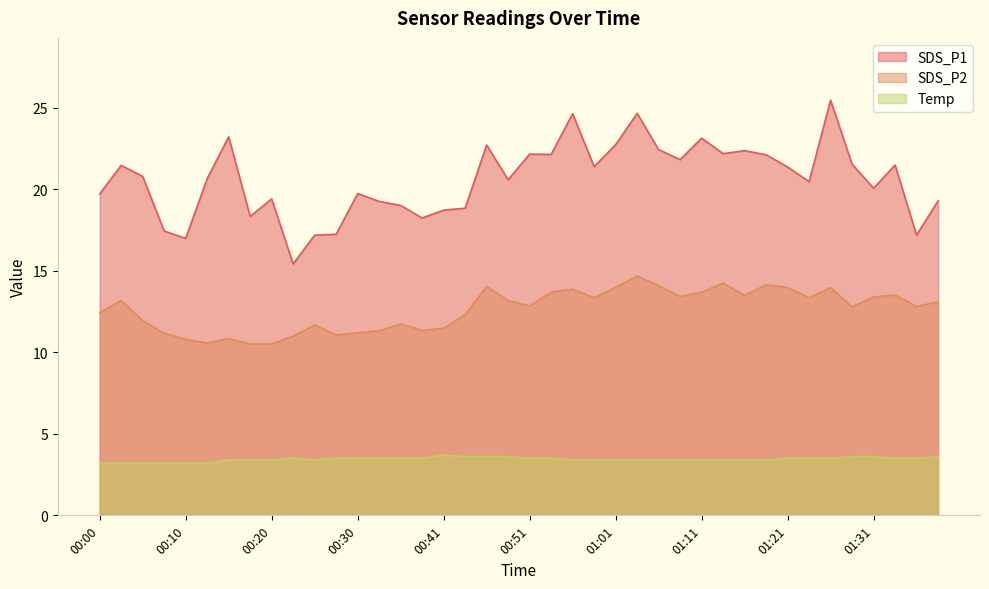

The value of SDS_P2 at 00:25 is 18.0. True or false?

False